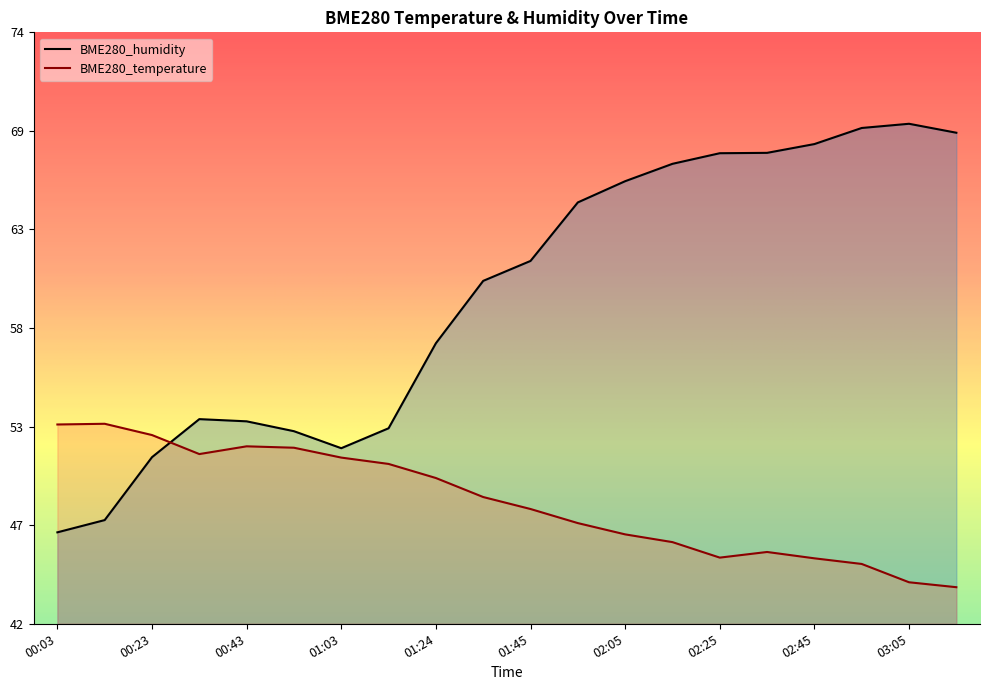

What is the greatest value displayed?

69.2